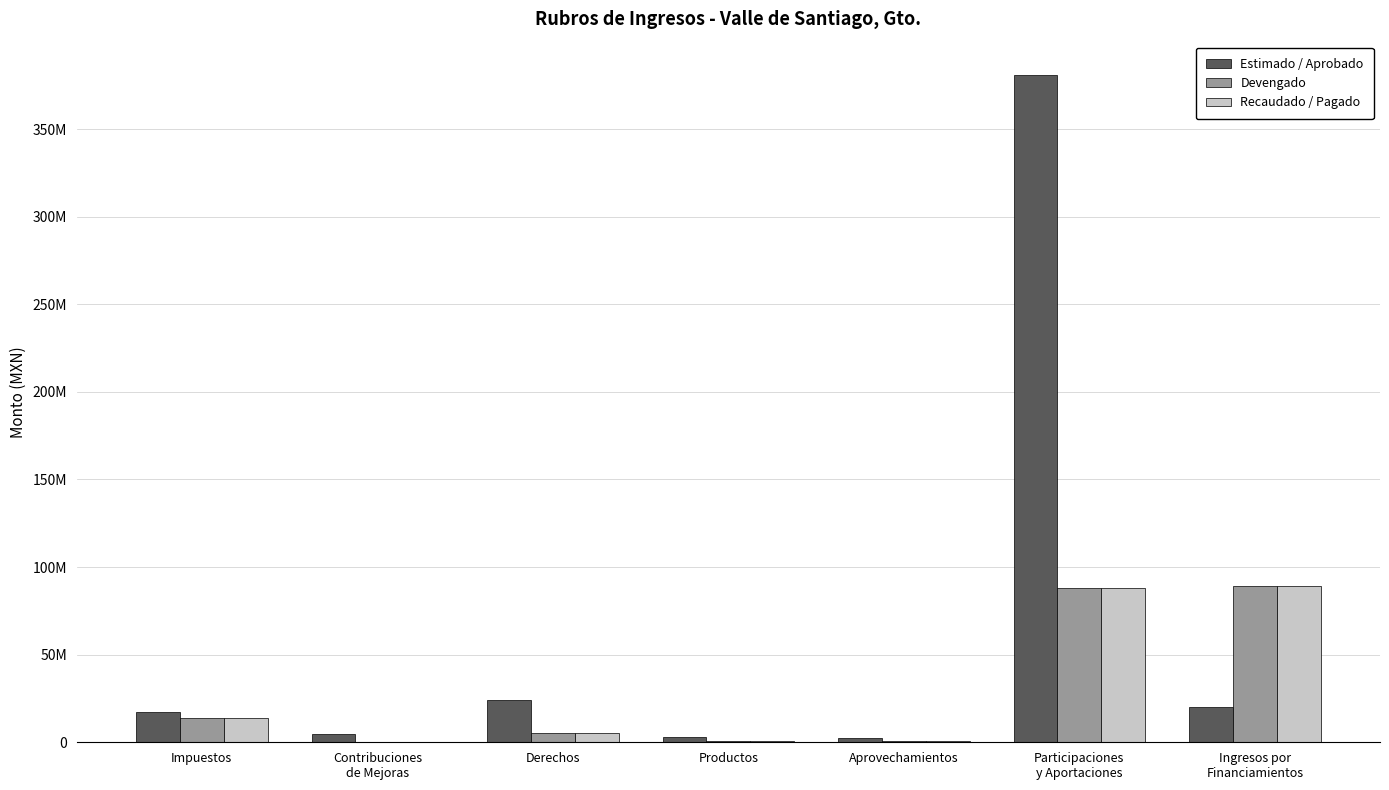

What is the minimum value shown in the chart?

272170.2